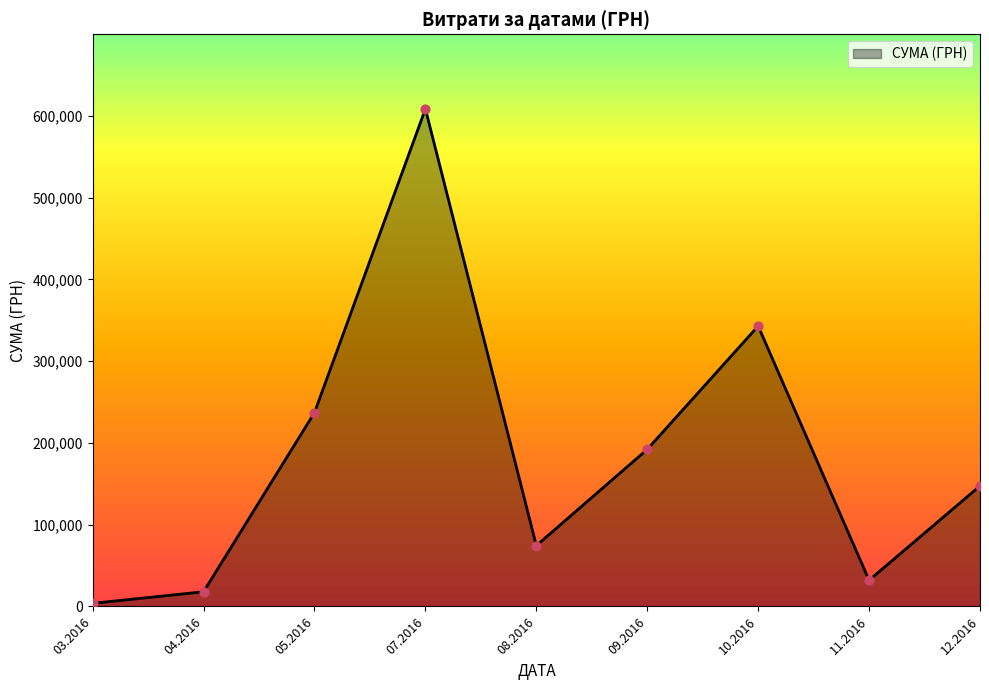

What is the change in value from 07.2016 to 11.2016?

-576622.5